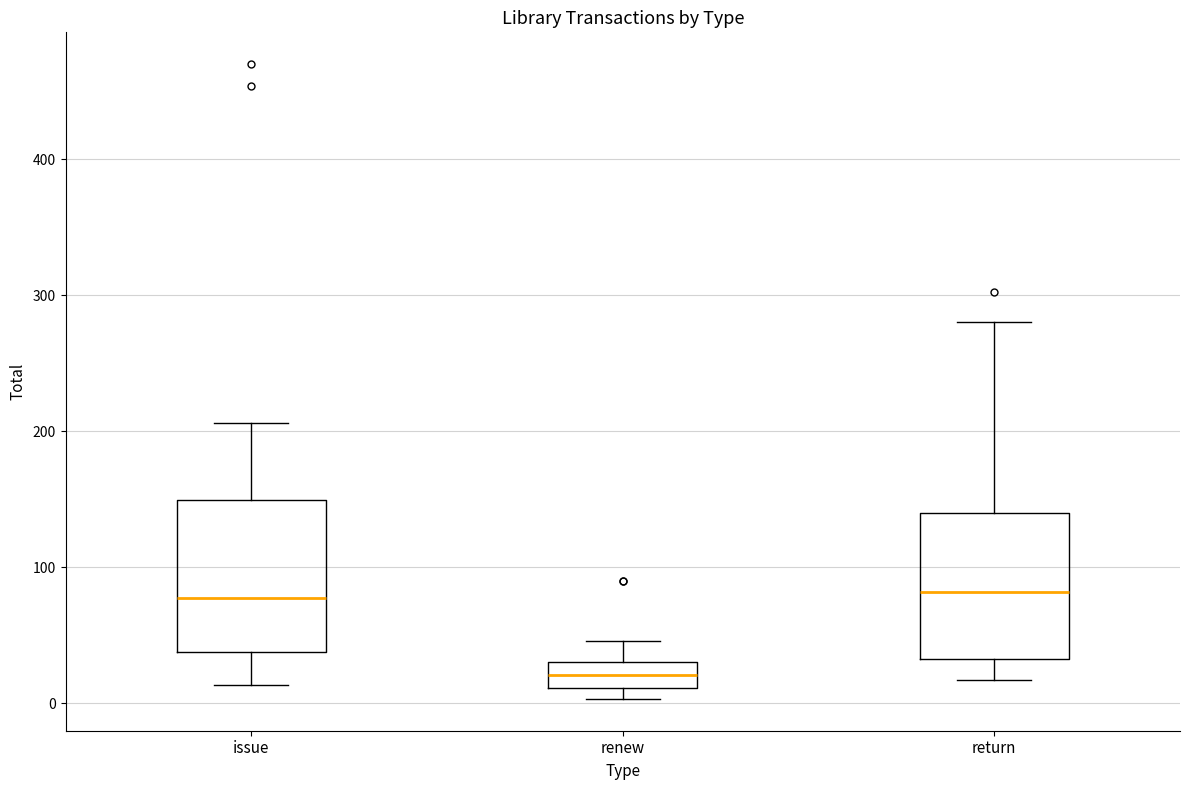

Reading left to right, transcribe this box plot: for each box, give where its median line is, the range the box spans, and where its two whiskers end, as read against the y-axis. The values are not printed on the chart, so give them approximately, as read against the axis.

issue: median 80, box 40 to 150, whiskers 10 to 210
renew: median 20, box 10 to 30, whiskers 0 to 50
return: median 80, box 30 to 140, whiskers 20 to 280